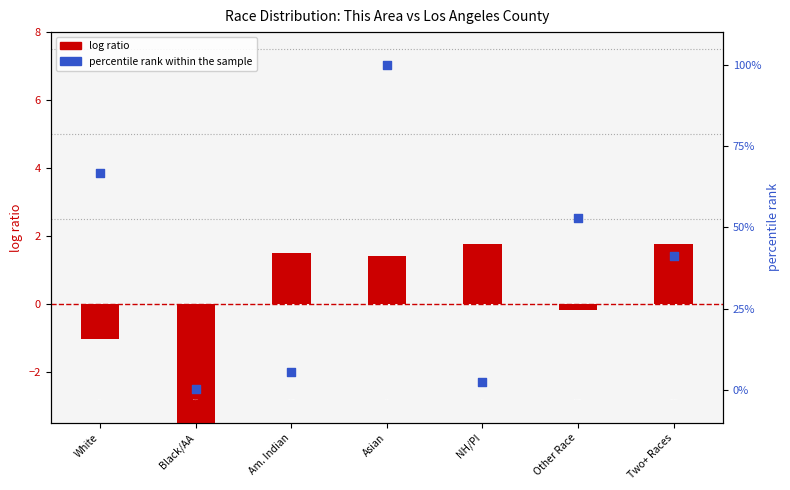

Which series has the largest total across all categories?

percentile rank within the sample